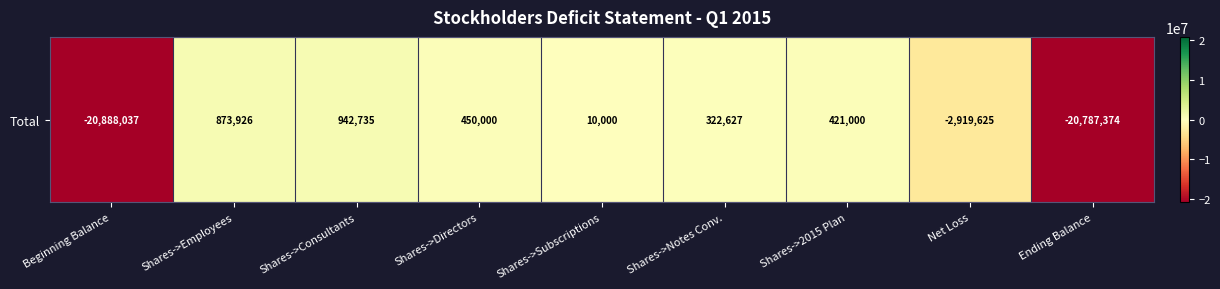

What is the minimum value shown in the chart?

-20888037